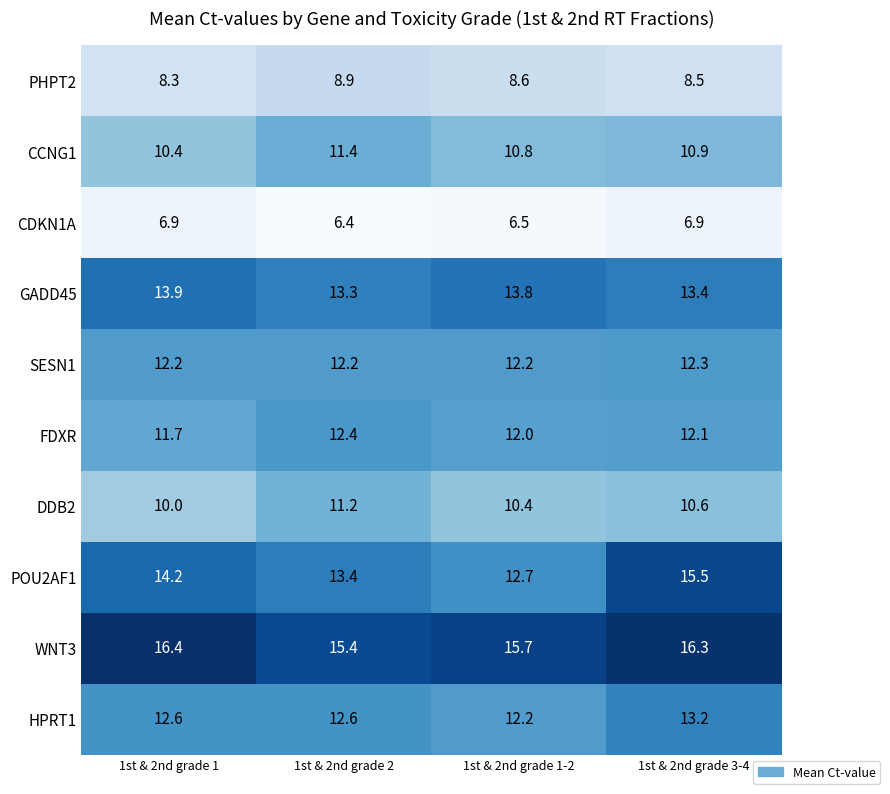

What is the spread (max minus min) of values at 1st & 2nd grade 3-4?

9.4